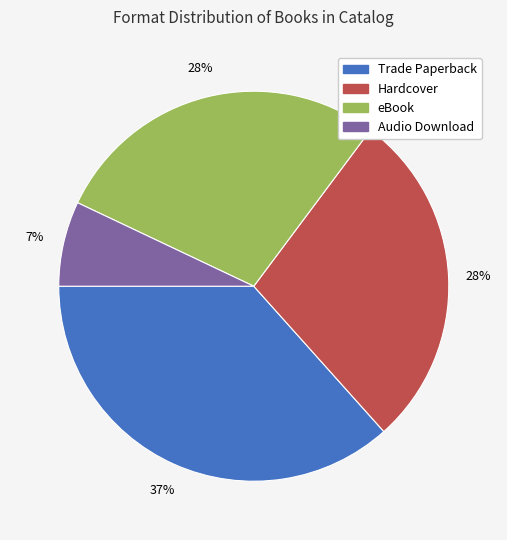

Which slice is the largest?

Trade Paperback